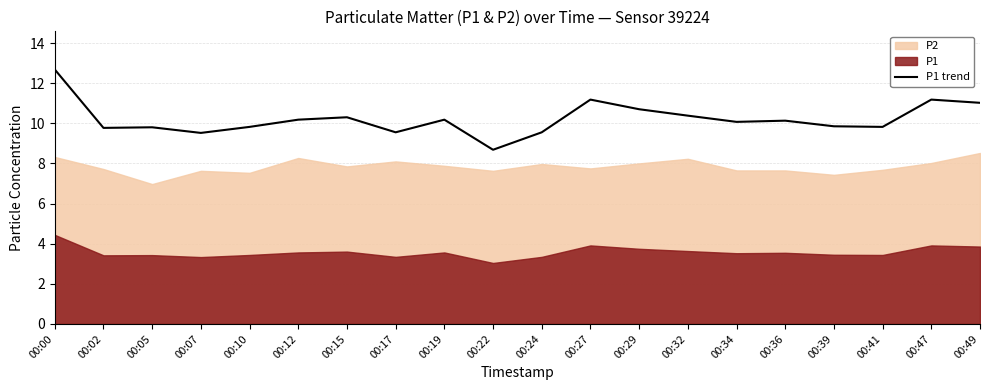

The P1 trend series shows 9.5 at 00:07. True or false?

True